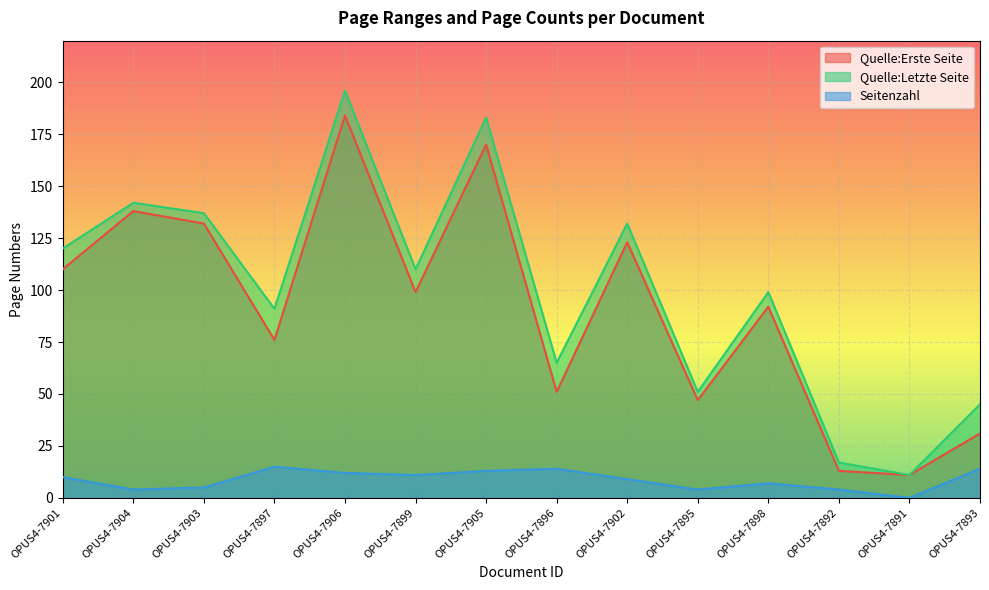

How many data points does each series have?

14